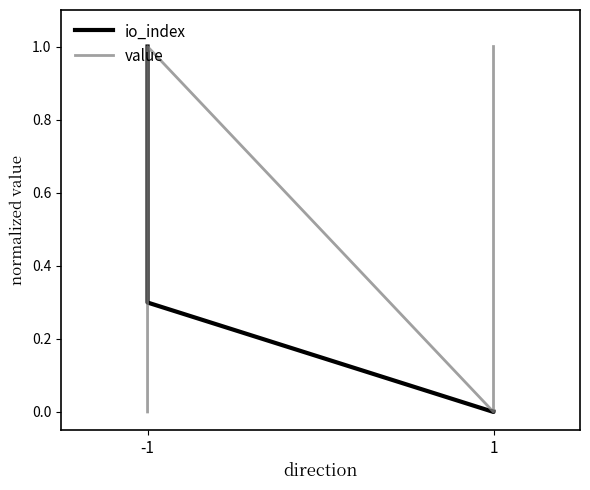

What is the average value of the io_index series?

0.3